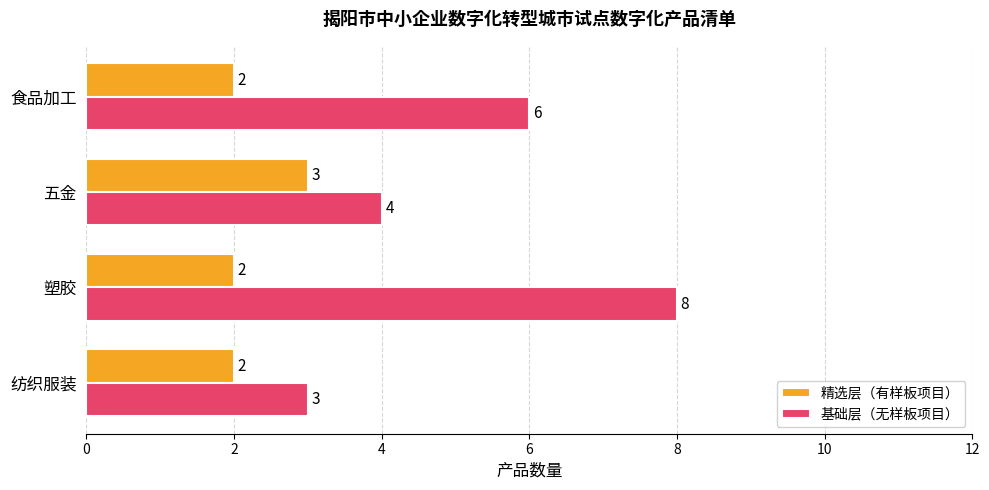

Is the value of 精选层（有样板项目） at 食品加工 greater than the value of 基础层（无样板项目） at 五金?

No